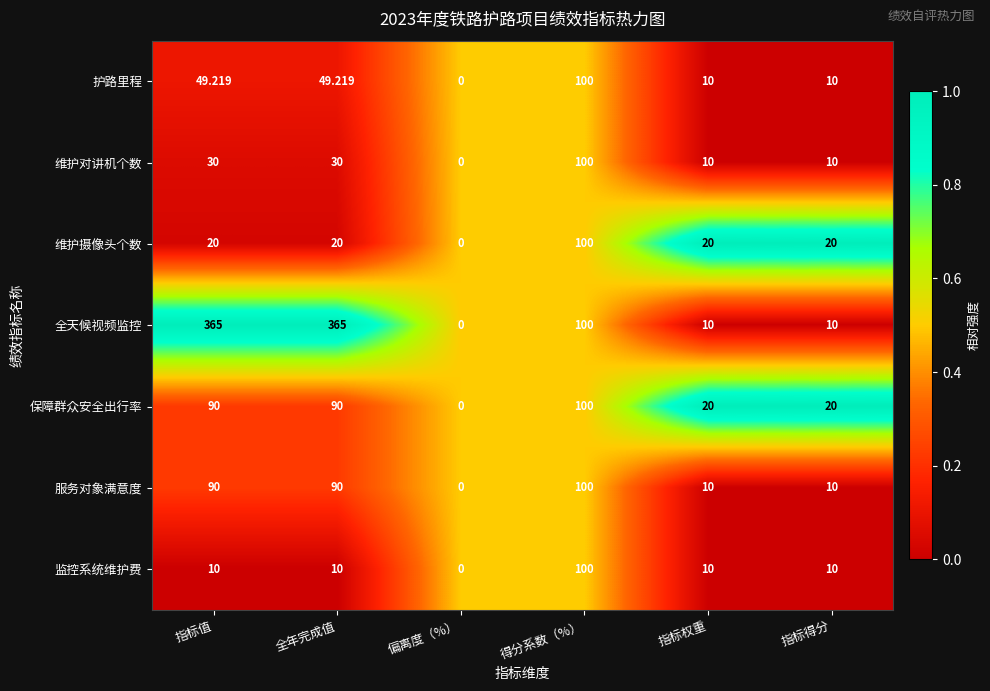

What is the total value across all series at 指标权重?

90.0